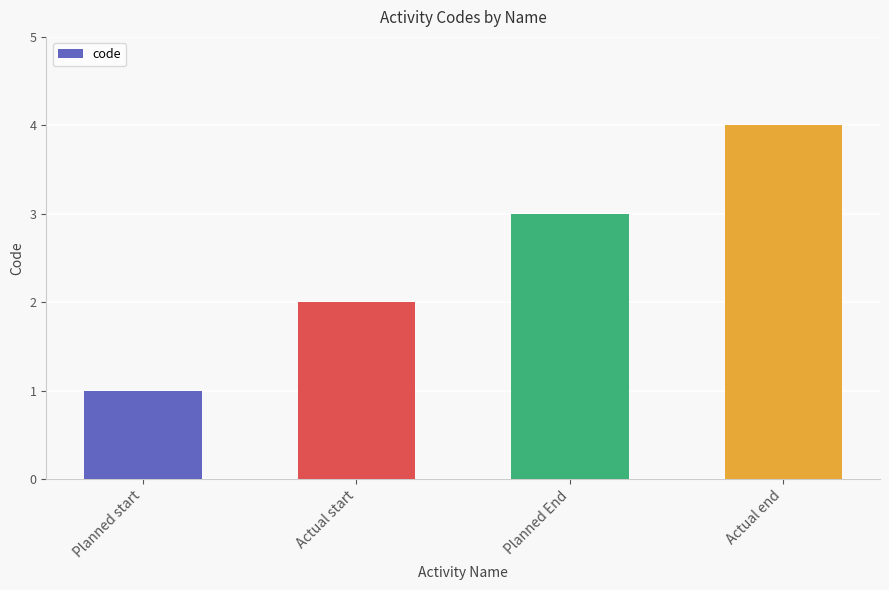

Between Planned End and Planned start, which is larger?

Planned End